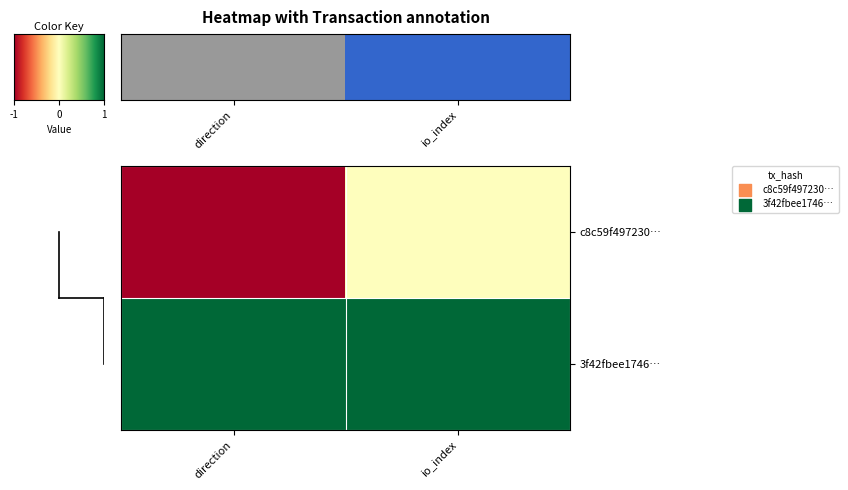

What is the minimum value shown in the chart?

-1.0